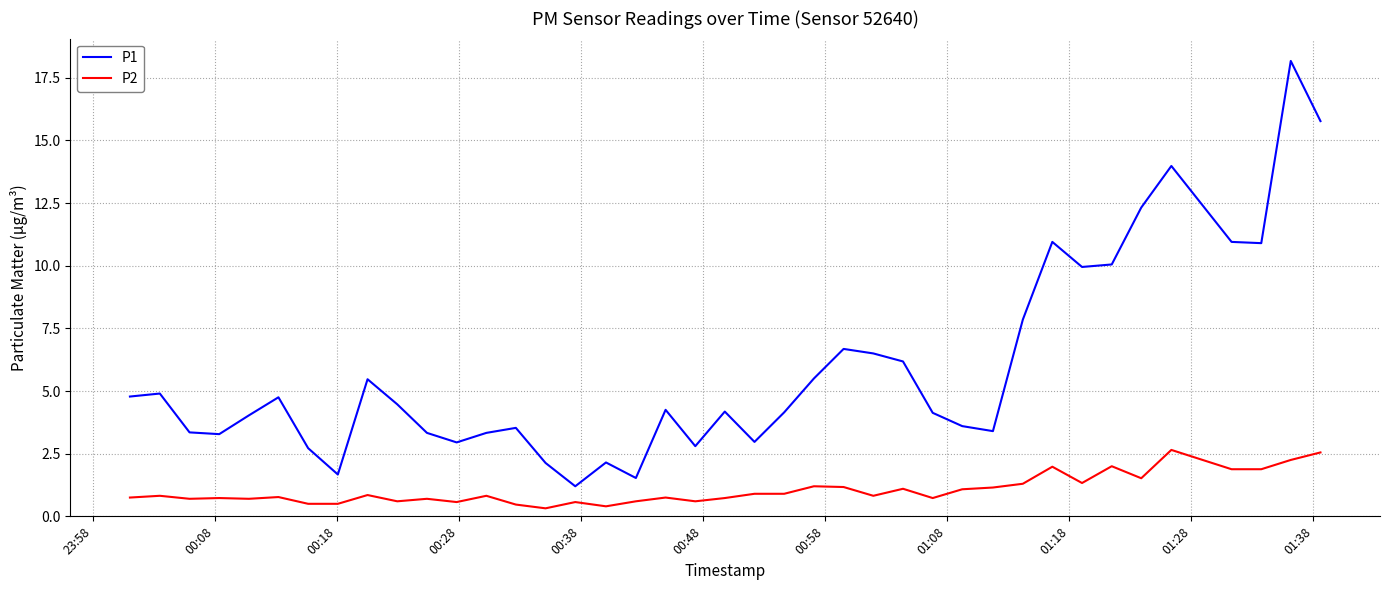

What is the maximum value for P1?

18.2